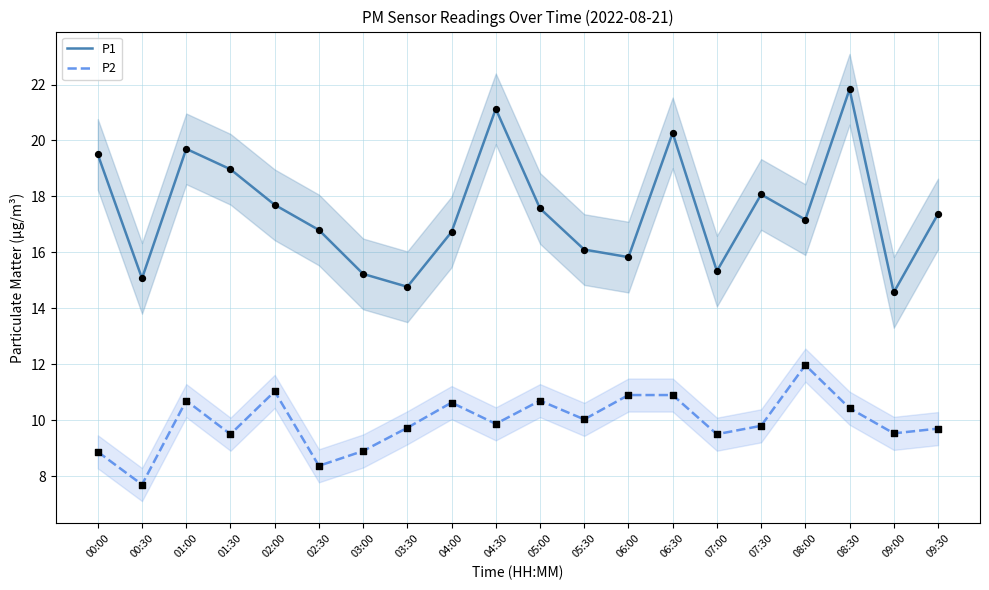

Which series contains the lowest Y value?

P2